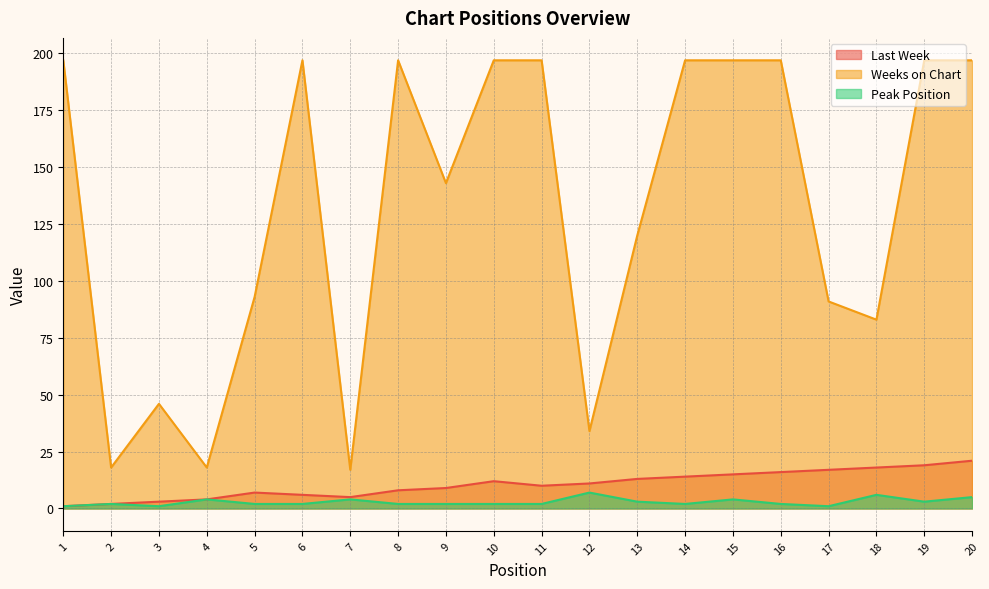

Where is the first local minimum for Peak Position?

3